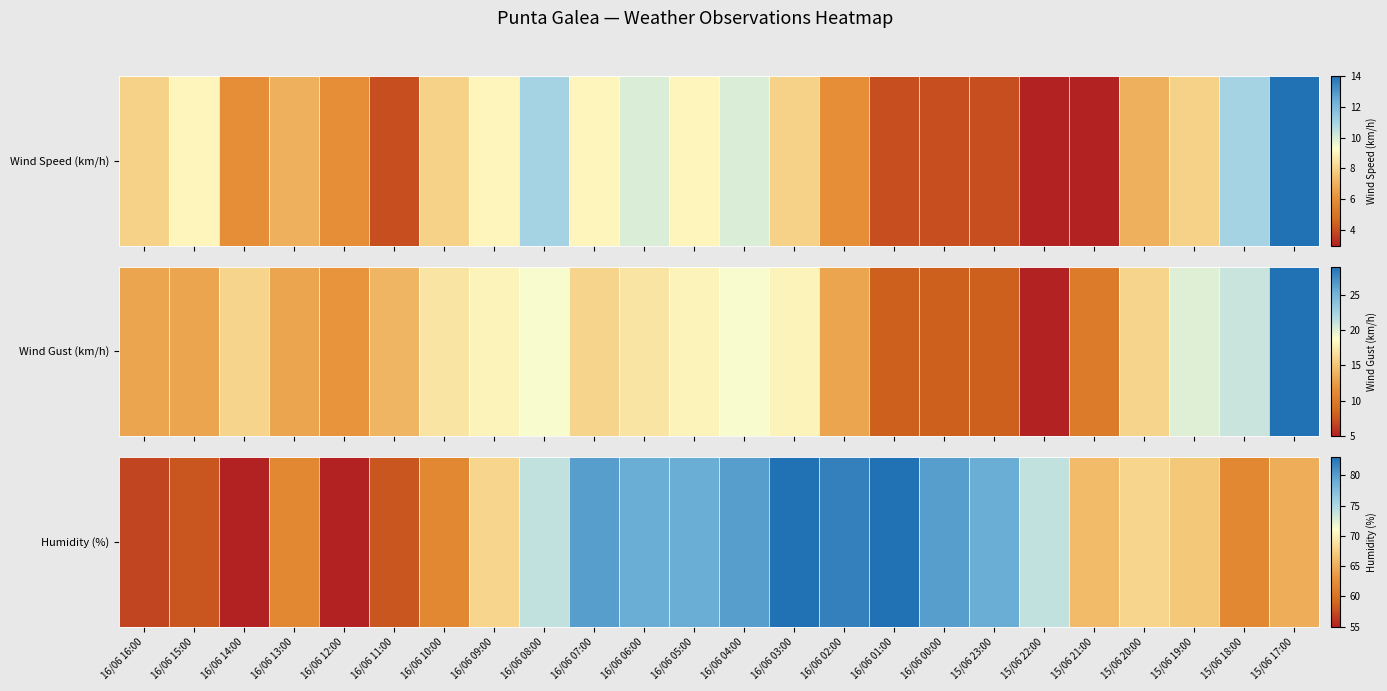

Where does the data first go above 68?

16/06 08:00